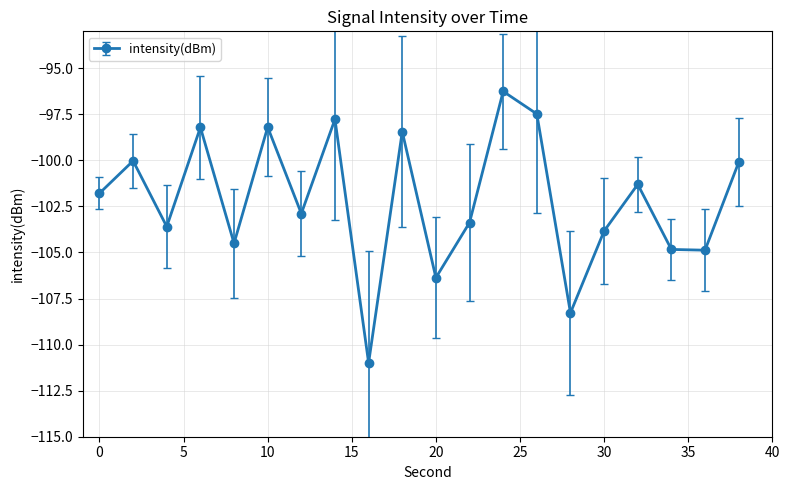

How many interior local peaks (higher than both neighbors) does the data have?

7